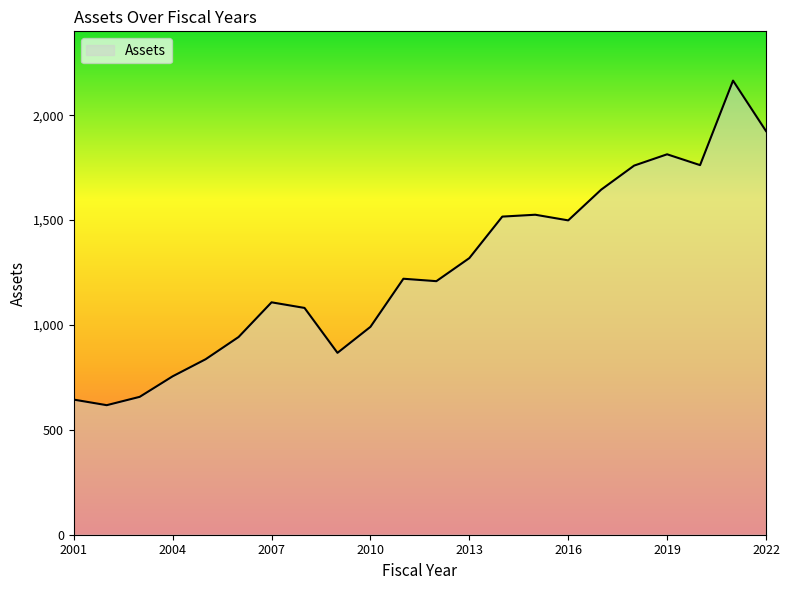

What is the greatest value displayed?

2165.0